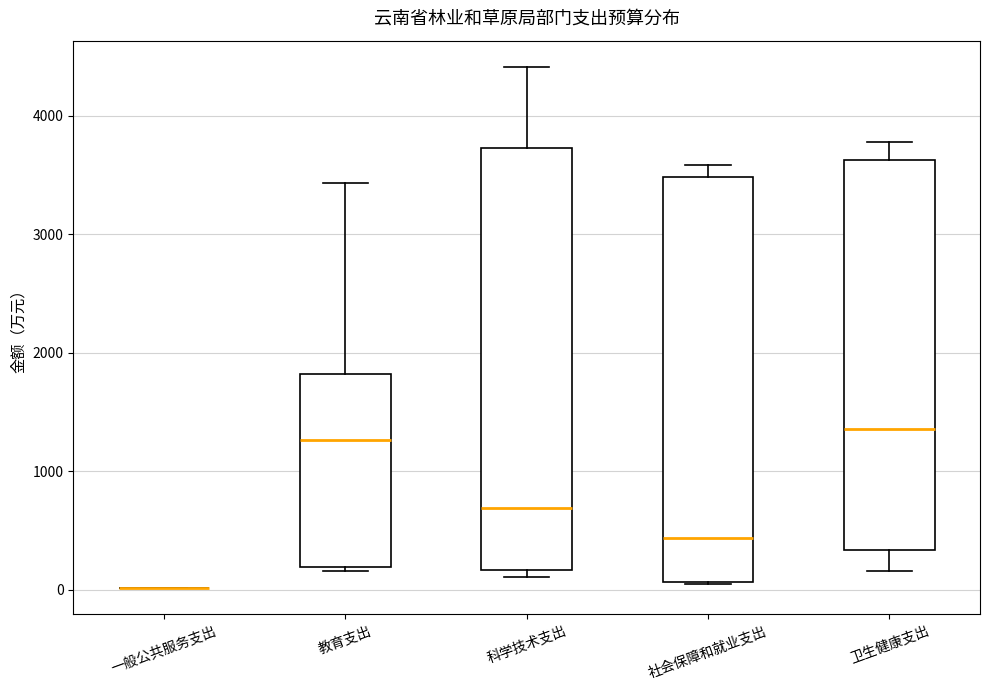

Where is the upper edge of the box for 教育支出 on the y-axis? The values are not printed on the chart, so give them approximately, as read against the axis.

1800